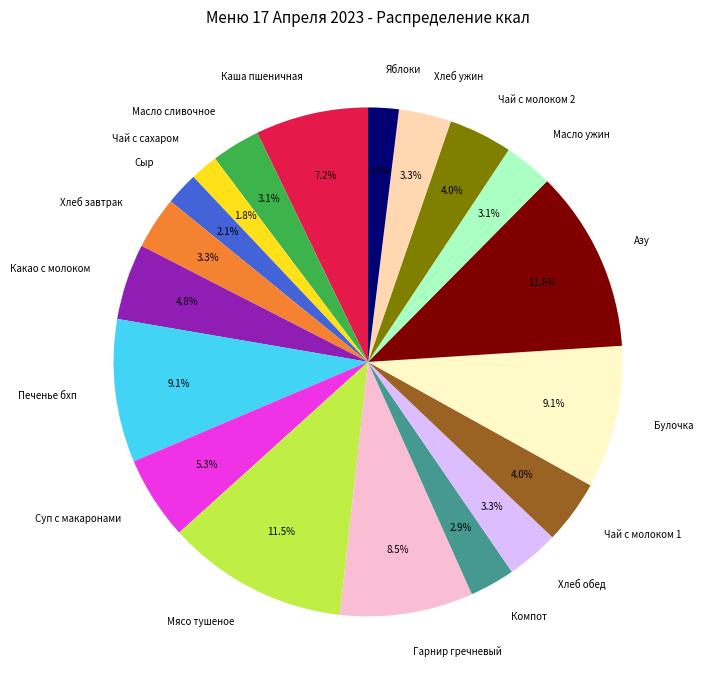

What percentage is the Булочка slice, to the nearest percent?

9%